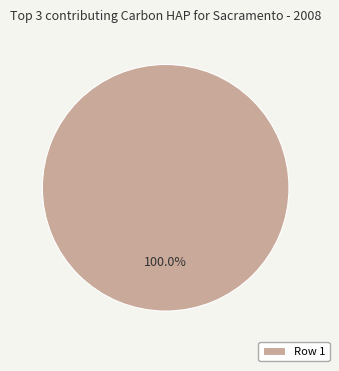

Is there any slice that represents more than half of the pie?

Yes